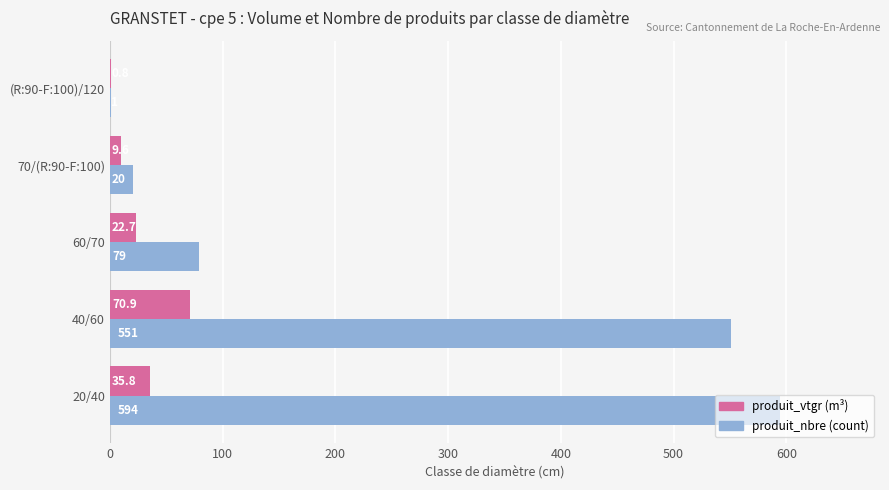

At which category is the sum across all series the highest?

20/40